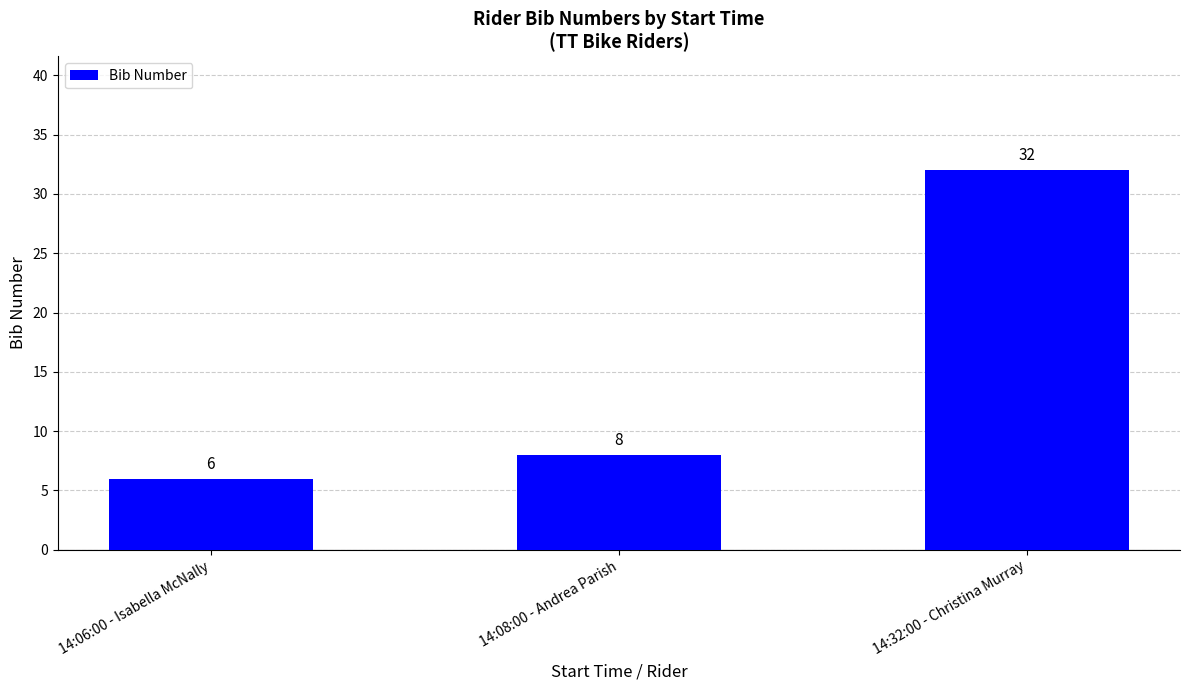

Does the chart contain stacked bars?

No